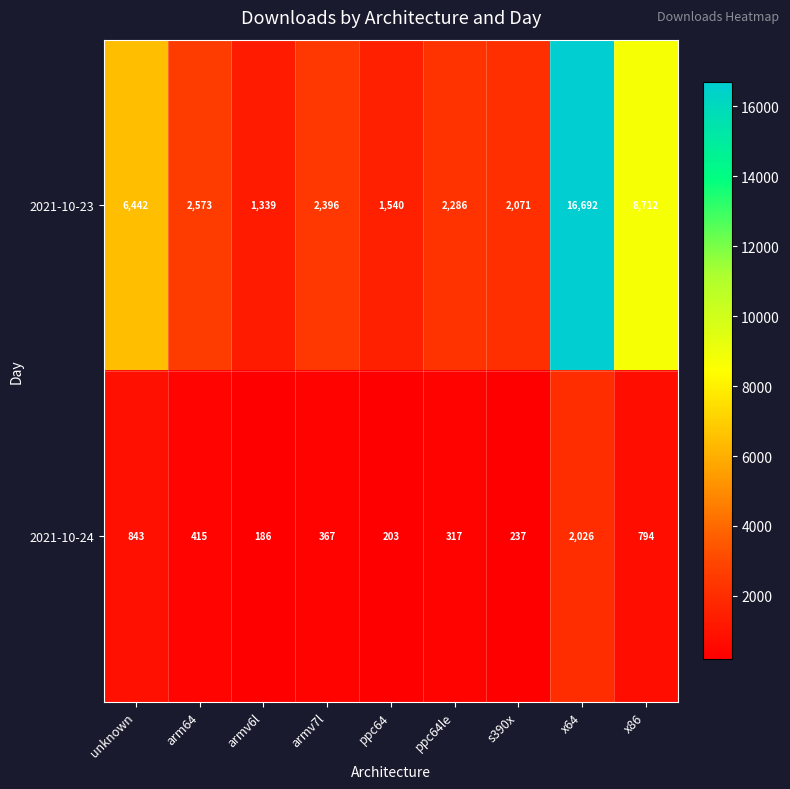

What is the minimum value shown in the chart?

186